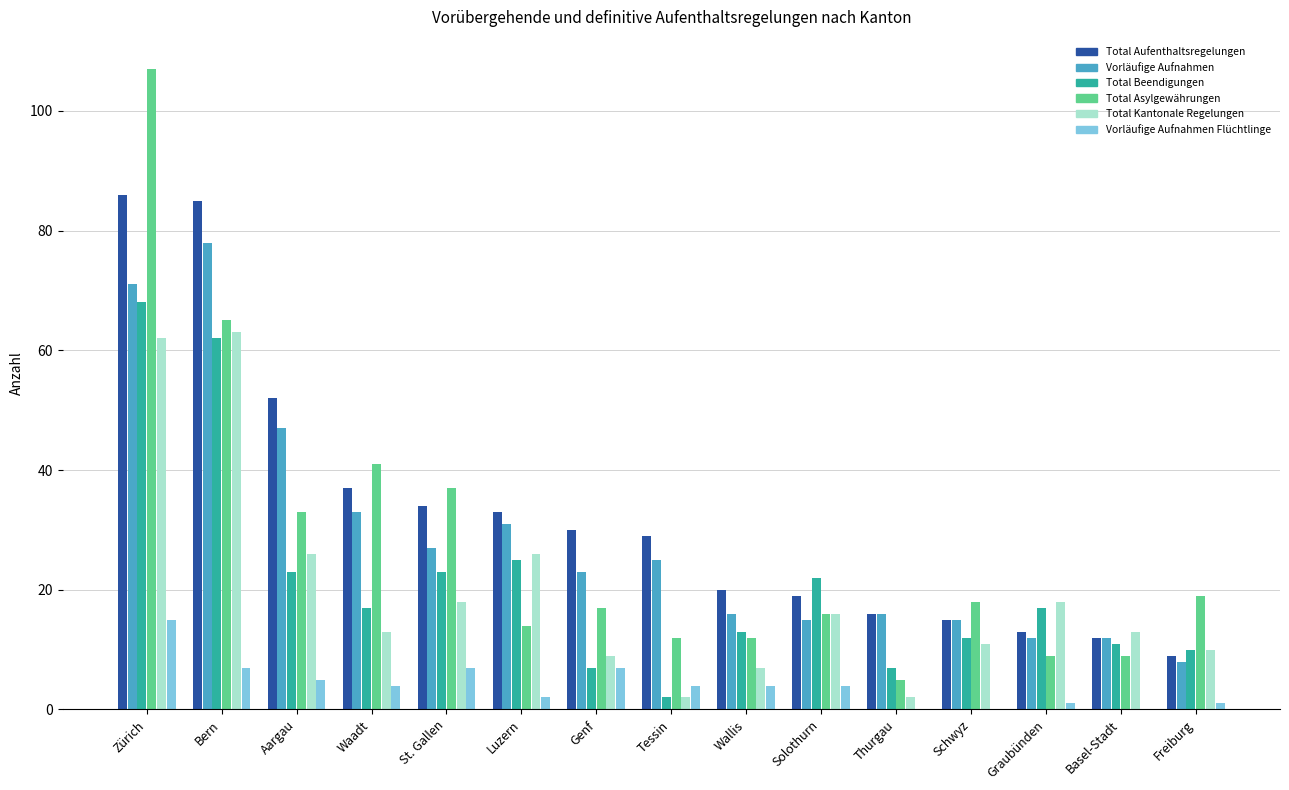

What are all the series names shown in the legend?

Total Aufenthaltsregelungen, Vorläufige Aufnahmen, Total Beendigungen, Total Asylgewährungen, Total Kantonale Regelungen, Vorläufige Aufnahmen Flüchtlinge